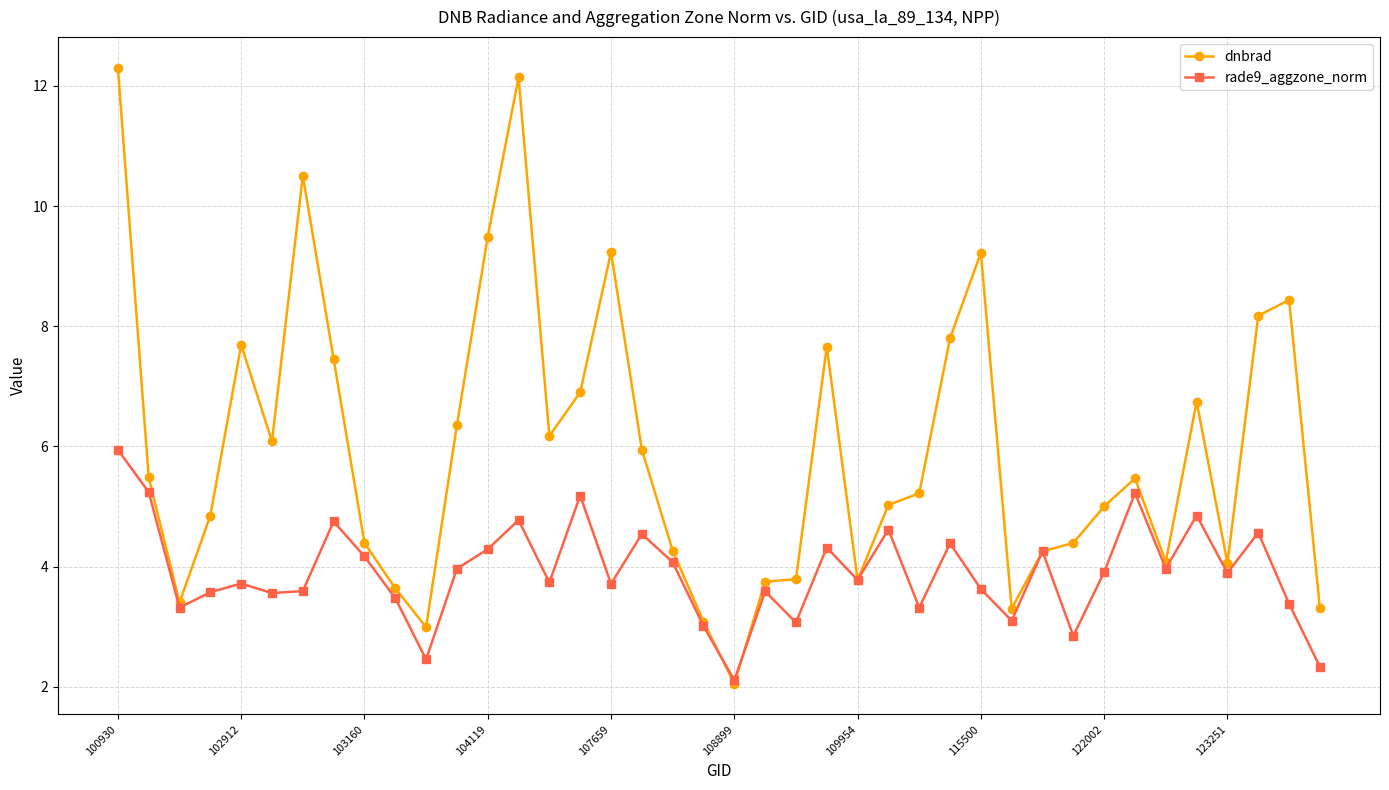

True or false: rade9_aggzone_norm has more than 0 interior local peaks.

True